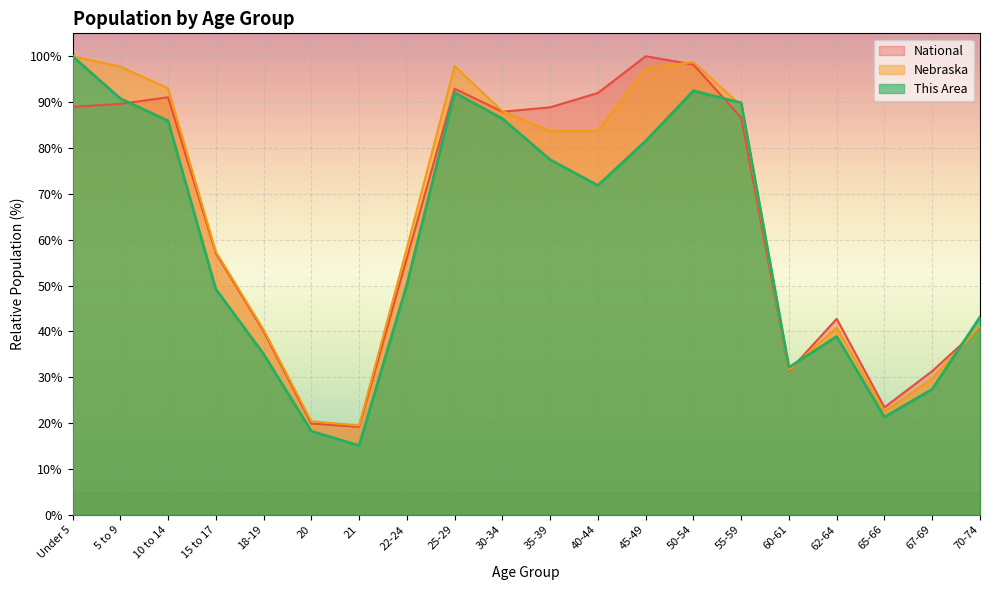

True or false: National and This Area cross at least once.

True